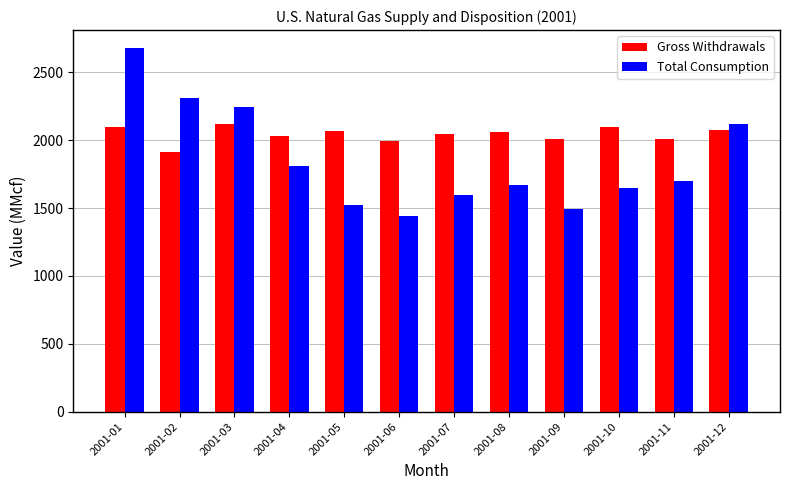

What is the value of the Total Consumption bar at the 9th from the left?

1494